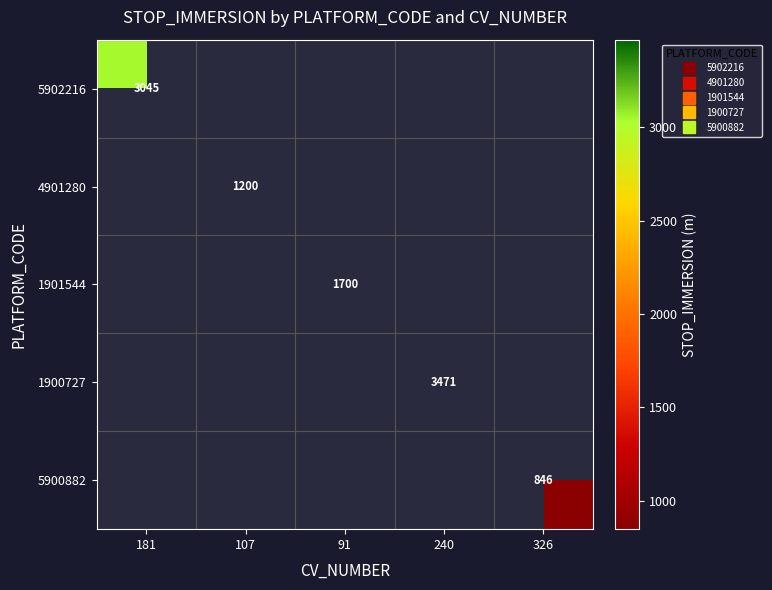

At which category does the chart reach its peak across all series?

240